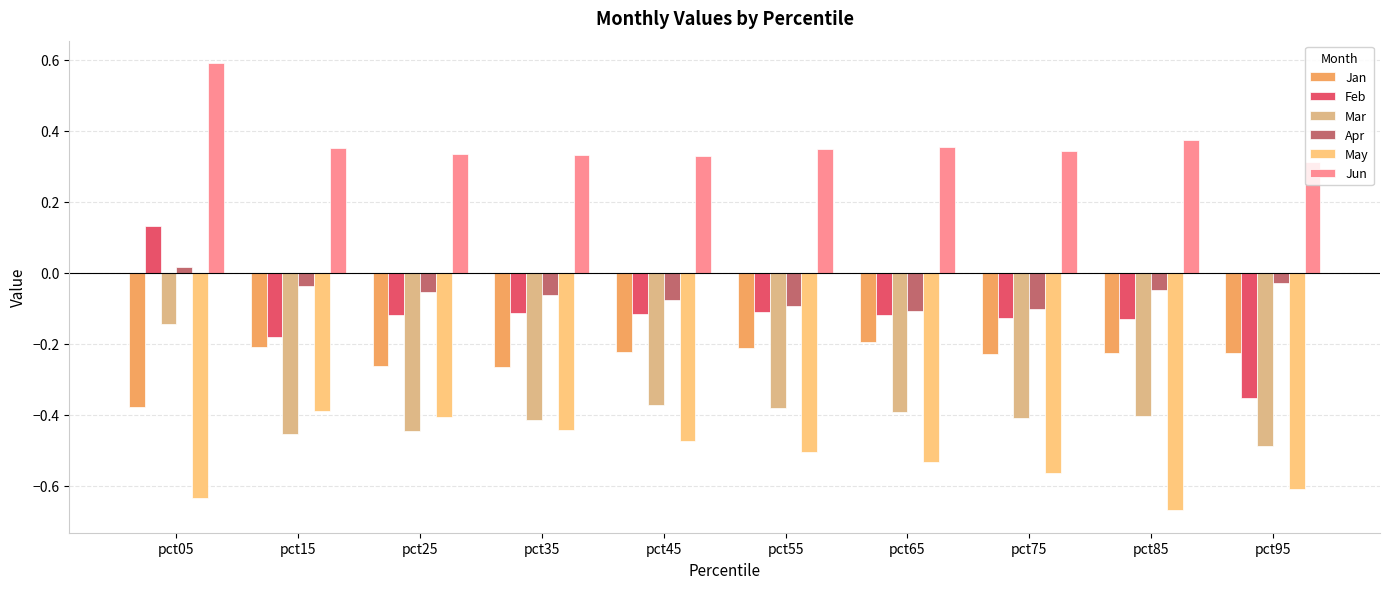

Where is Apr nearest to the value 0?

pct05